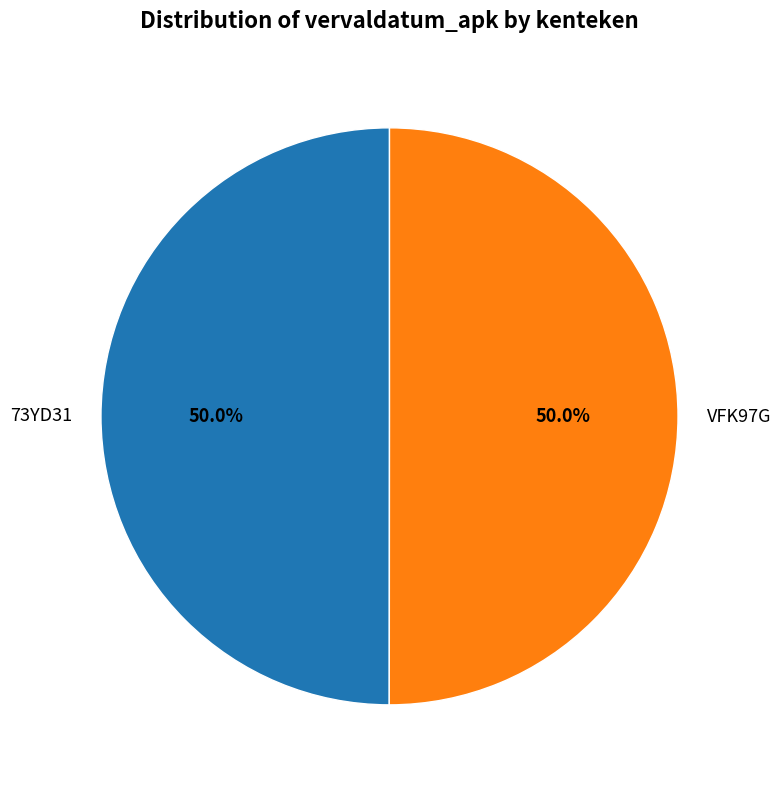

What is the ratio of the value at VFK97G to the value at 73YD31?

1.0